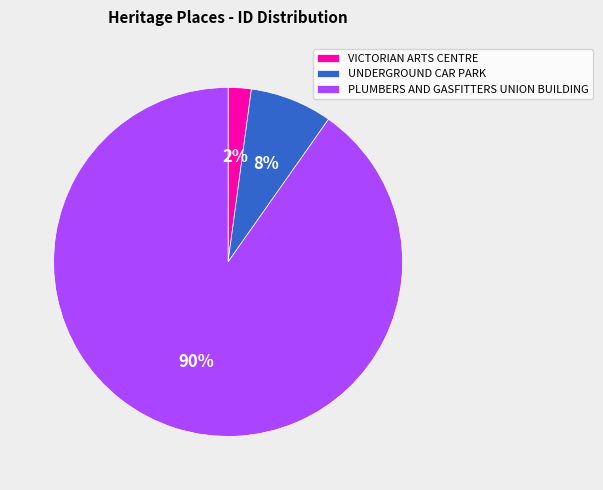

The UNDERGROUND CAR PARK slice represents 1% of the pie. True or false?

False